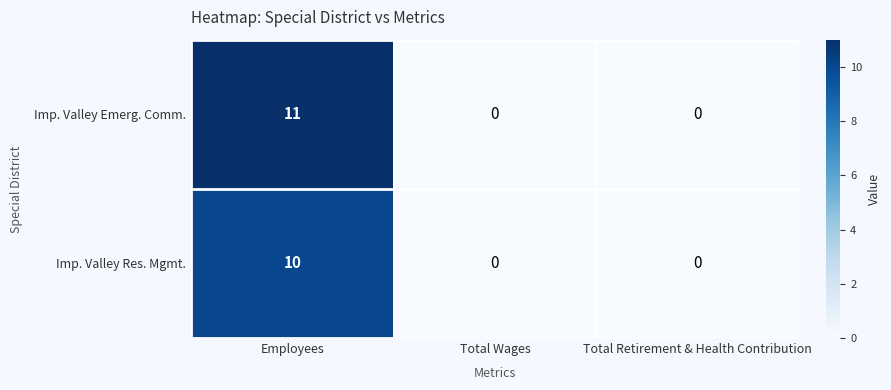

Read the Imp. Valley Emerg. Comm. value at Employees, to the nearest 5.

10